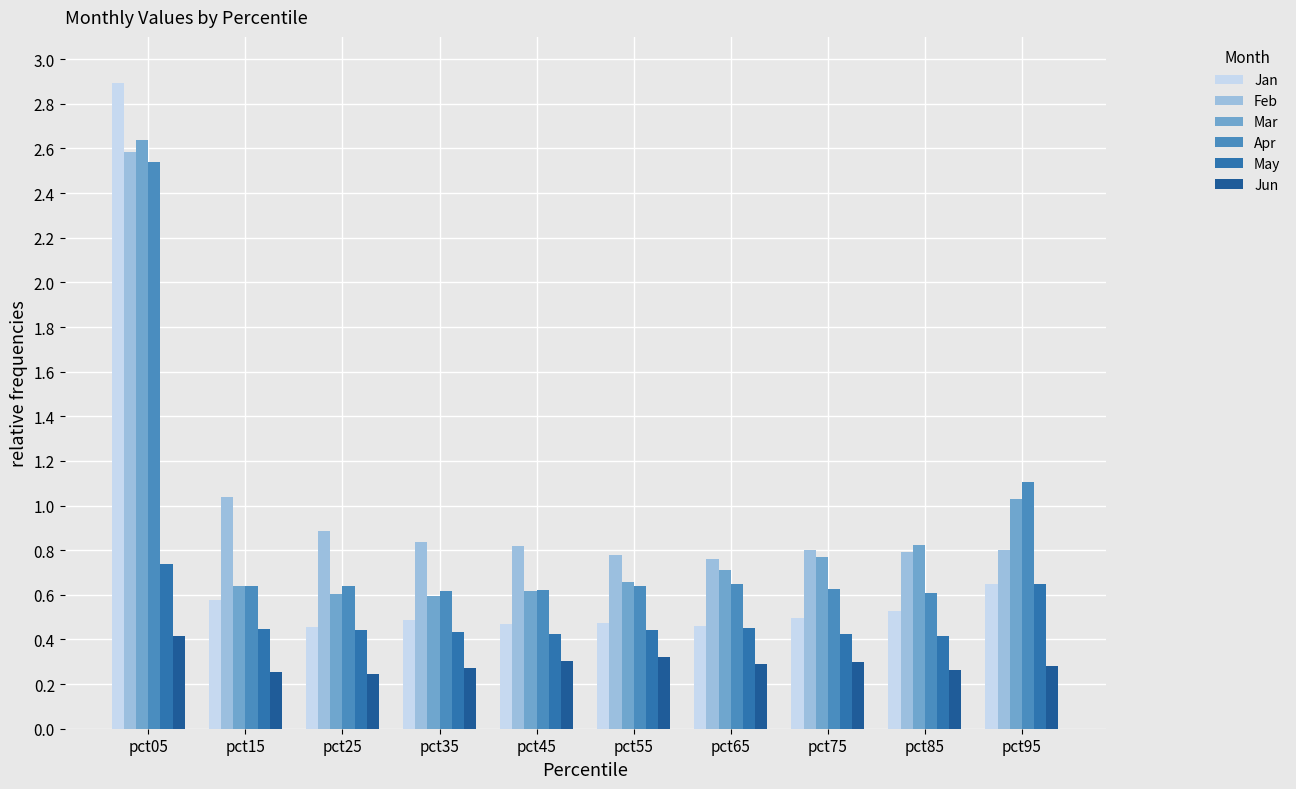

How many groups of bars are there?

10